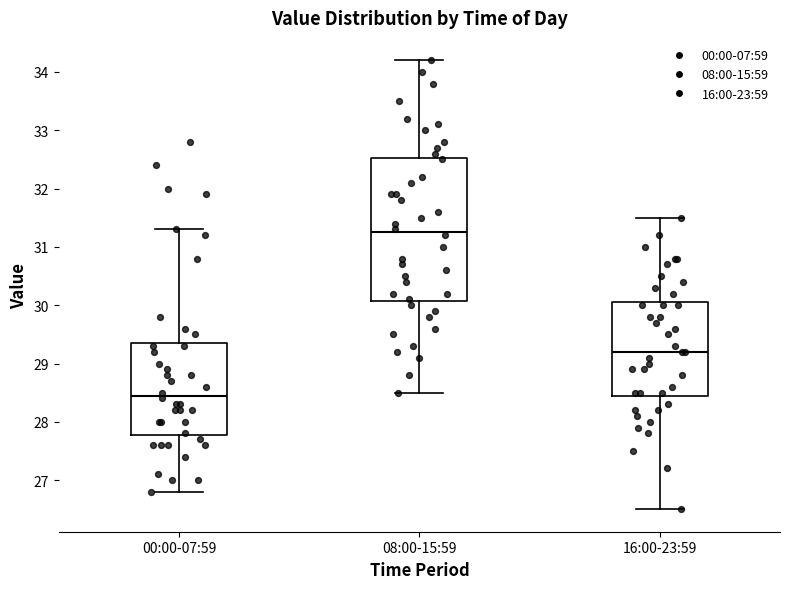

Reading left to right, read every box against the y-axis: the position of its median line, the range the box covers, and the ends of its whiskers. The values are not printed on the chart, so give them approximately, as read against the axis.

00:00-07:59: median 28.5, box 27.8 to 29.4, whiskers 26.8 to 31.3
08:00-15:59: median 31.3, box 30.1 to 32.5, whiskers 28.5 to 34.2
16:00-23:59: median 29.2, box 28.5 to 30.1, whiskers 26.5 to 31.5